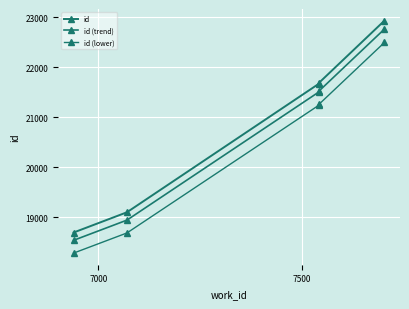

Reading right to left, extract all data points from this chart.

id: 22935.0	21686.0	21670.0	19095.0	18689.0
id (trend): 22766.2	21520.9	21505.0	18937.7	18532.9
id (lower): 22497.4	21255.9	21240.0	18680.4	18276.9